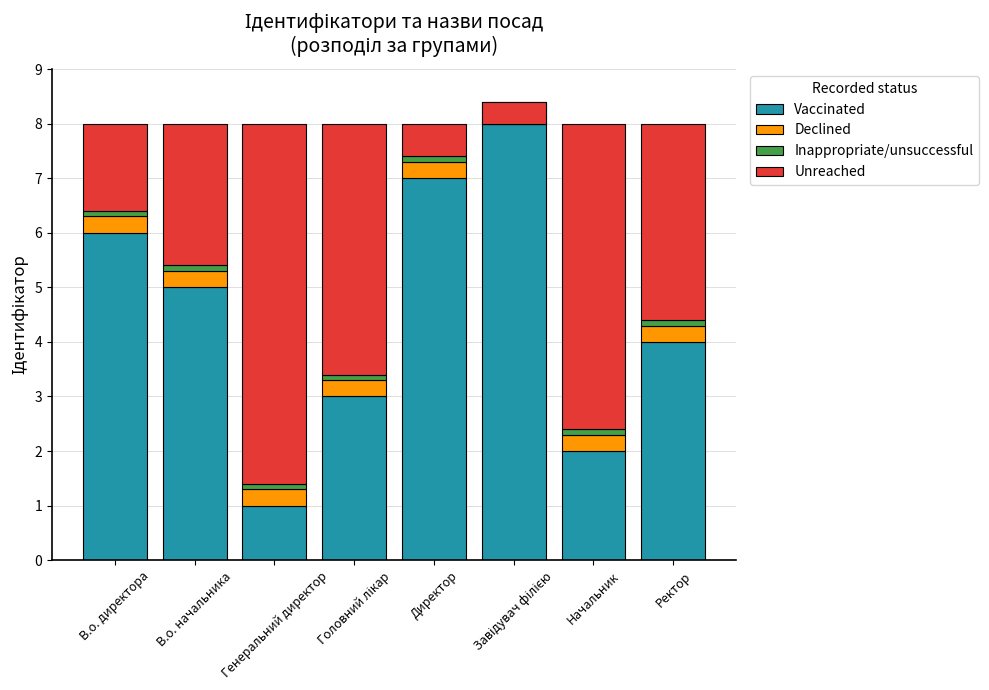

What is the label of the 6th bar from the right?

Генеральний директор